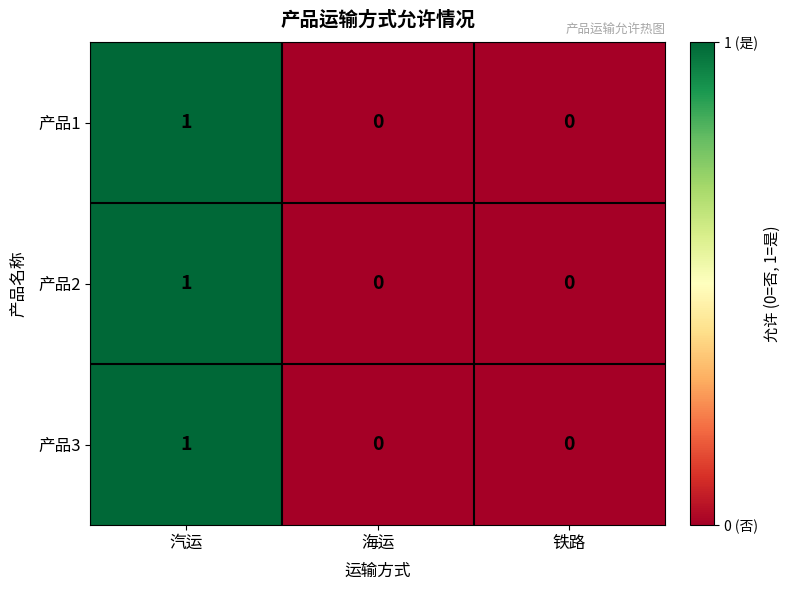

How many categories are shown in the chart?

3